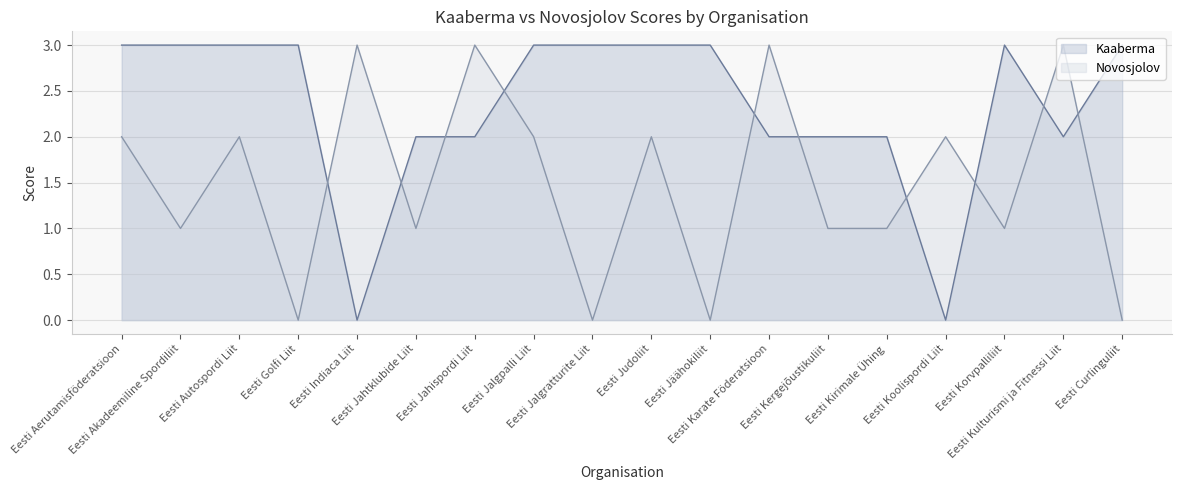

Which category has the highest value across all series?

Eesti Aerutamisföderatsioon